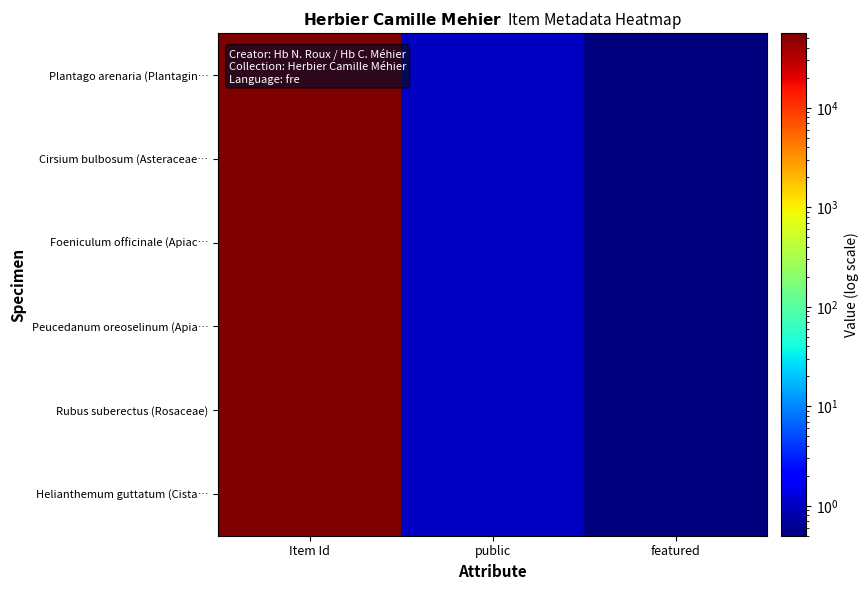

Reading left to right, transcribe all the data shown in this chart.

Plantago arenaria (Plantagin…: Item Id=56028.0	public=1.0	featured=0.5
Cirsium bulbosum (Asteraceae…: Item Id=55290.0	public=1.0	featured=0.5
Foeniculum officinale (Apiac…: Item Id=55192.0	public=1.0	featured=0.5
Peucedanum oreoselinum (Apia…: Item Id=55178.0	public=1.0	featured=0.5
Rubus suberectus (Rosaceae): Item Id=55055.0	public=1.0	featured=0.5
Helianthemum guttatum (Cista…: Item Id=54551.0	public=1.0	featured=0.5